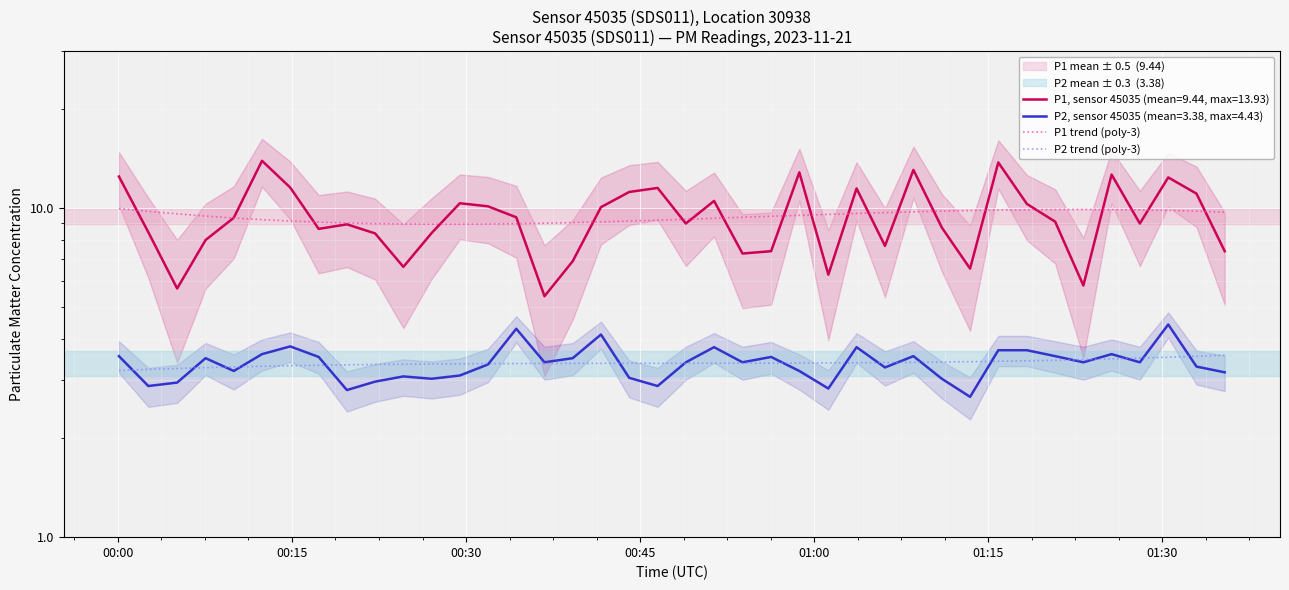

Rank the series by their maximum value, from lowest to highest.

P2 trend (poly-3), P1 trend (poly-3)